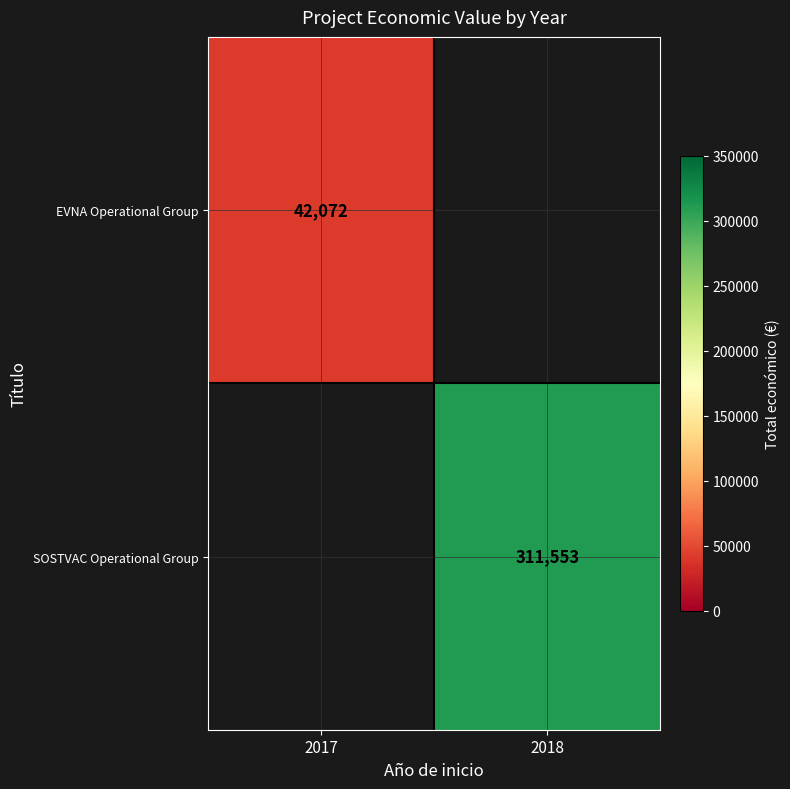

Rank the series by their average value, from lowest to highest.

EVNA Operational Group, SOSTVAC Operational Group